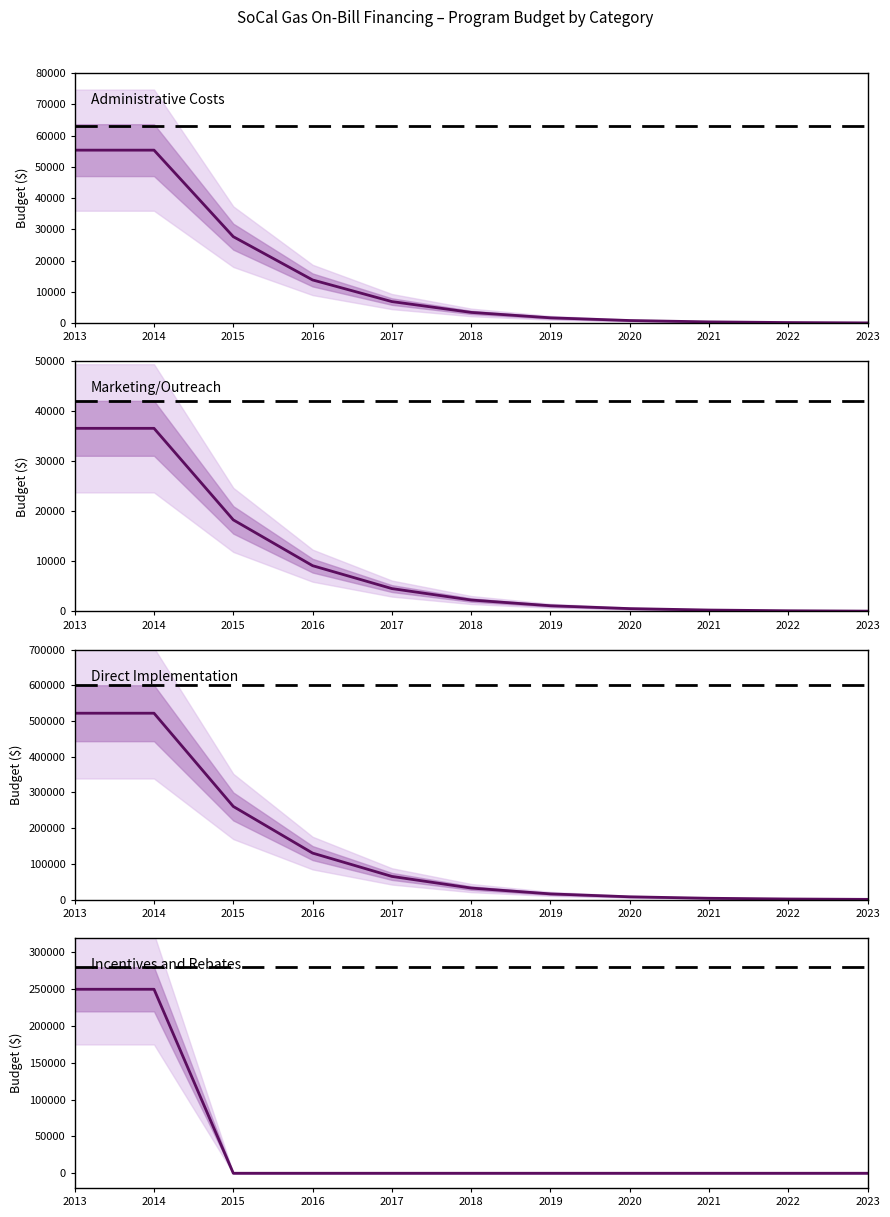

Where do Administrative Costs and Incentives and Rebates first cross each other?

2014 and 2015